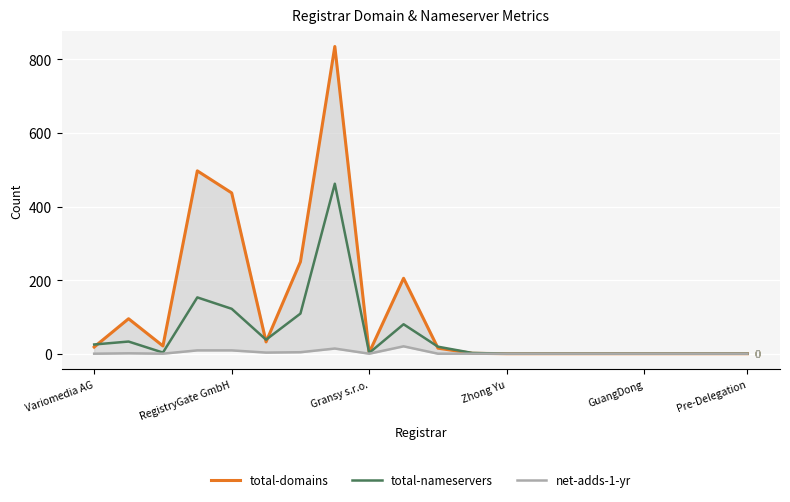

What is the maximum value for total-domains?

835